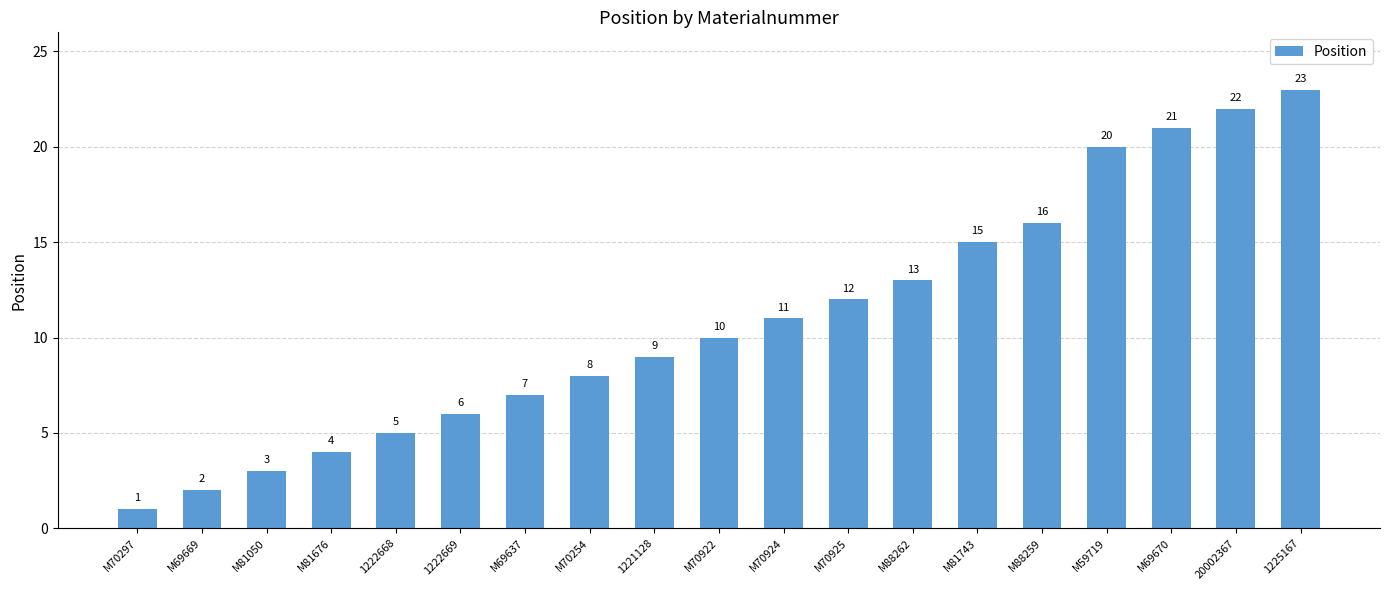

Reading left to right, list all the values displayed in this chart.

M70297=1	M69669=2	M81050=3	M81676=4	1222668=5	1222669=6	M69637=7	M70254=8	1221128=9	M70922=10	M70924=11	M70925=12	M88262=13	M81743=15	M88259=16	M59719=20	M69670=21	20002367=22	1225167=23